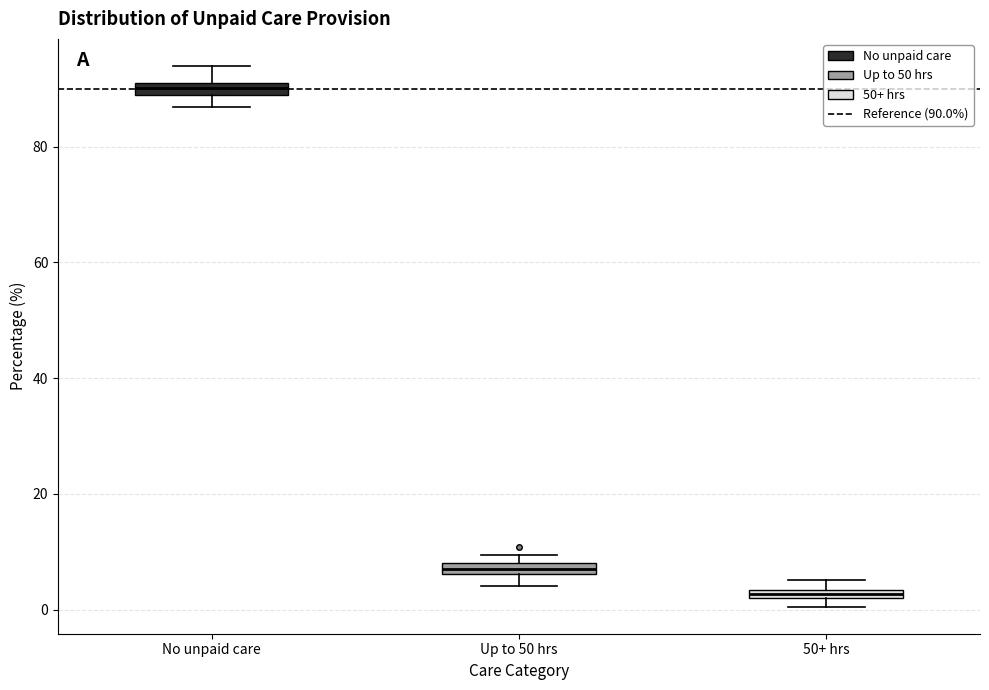

Which box's median line is the lowest?

50+ hrs